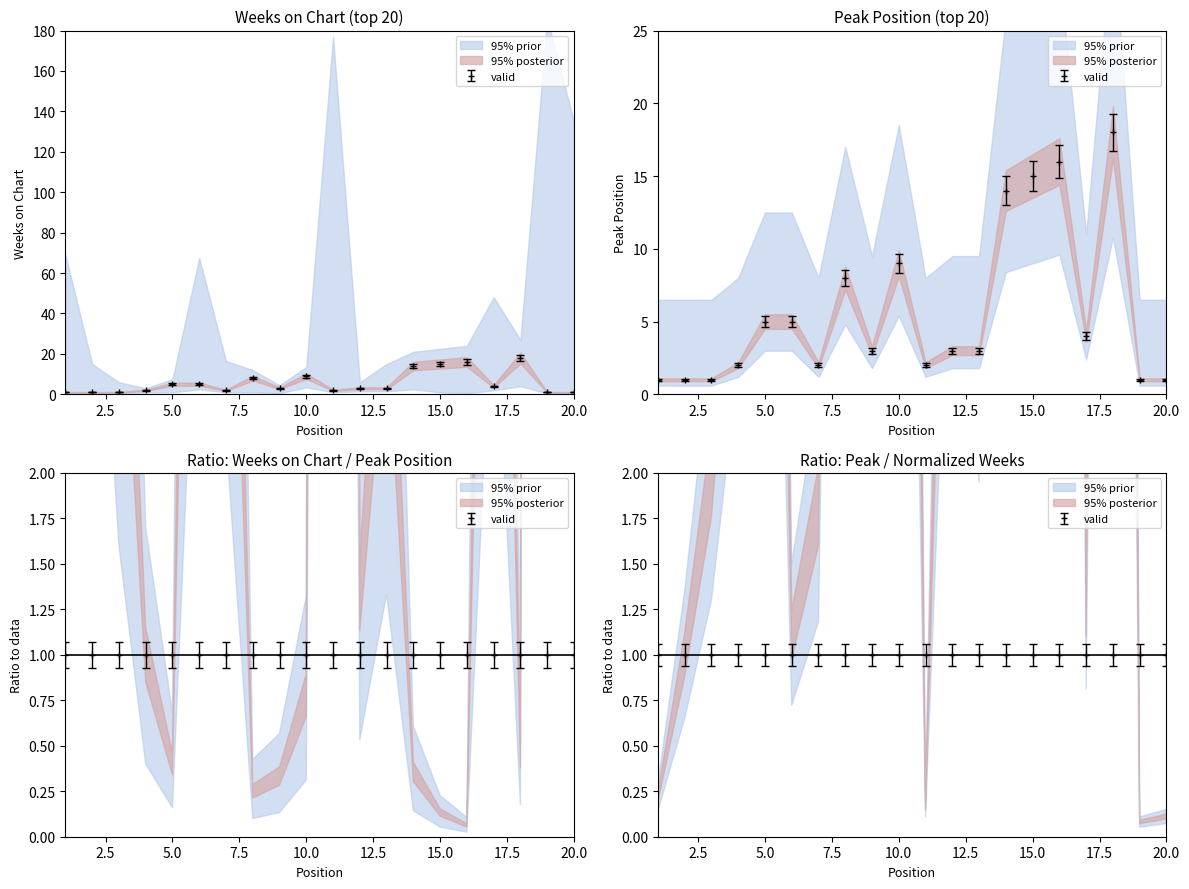

What is the difference between the values at 7 and 14?

12.8